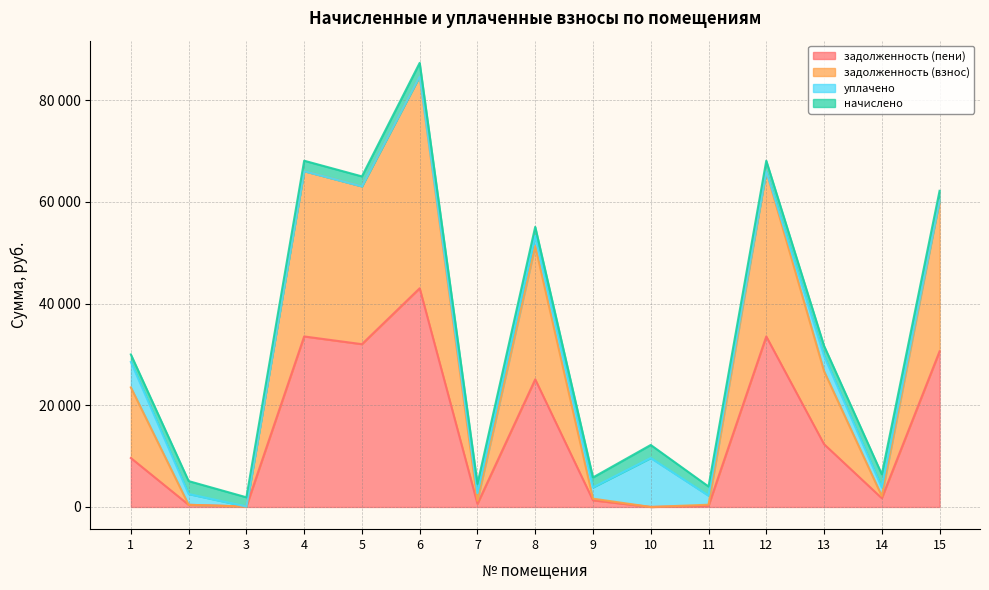

Which series has the widest spread of values?

задолженность (взнос)